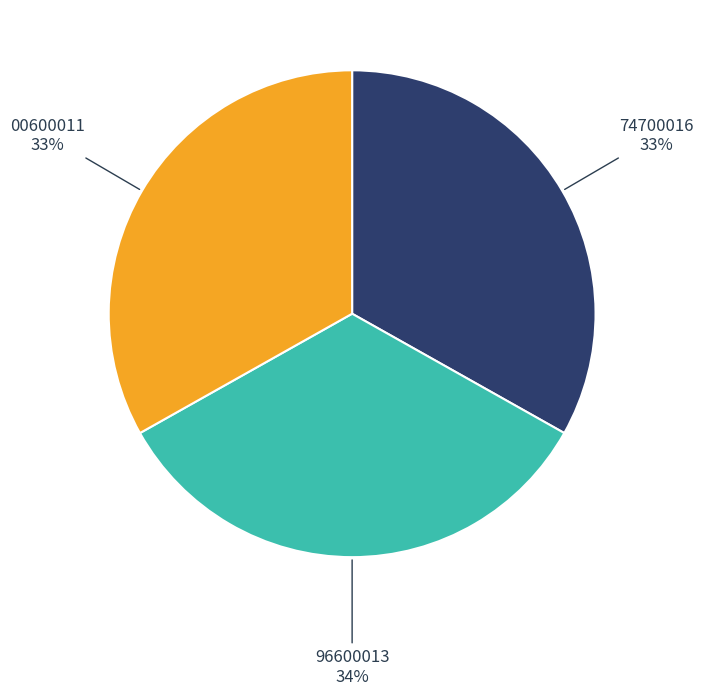

To the nearest percent, what is the average slice percentage?

33%